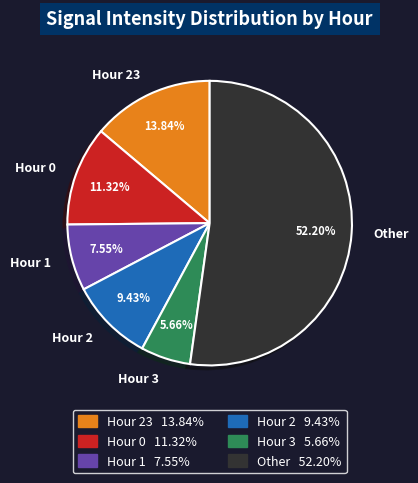

Is Hour 0 the majority of the pie?

No